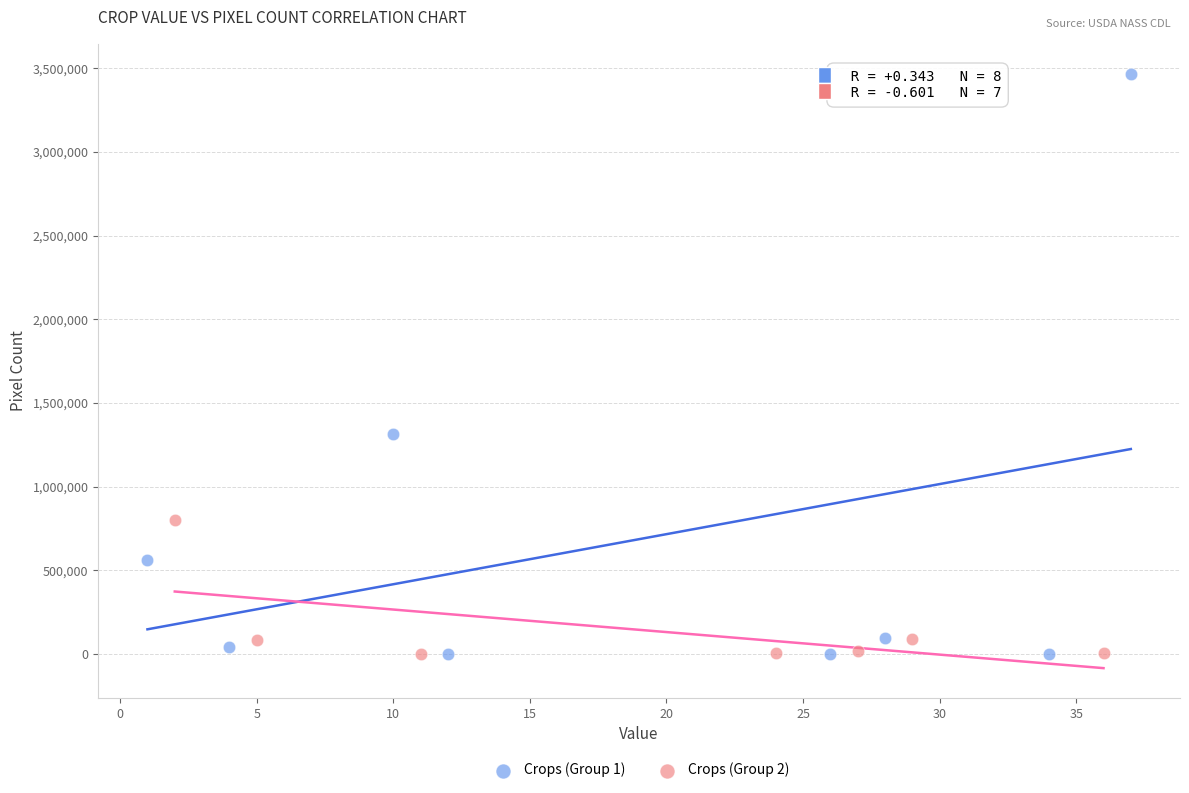

Which series contains the highest Y value?

Crops (Group 1)